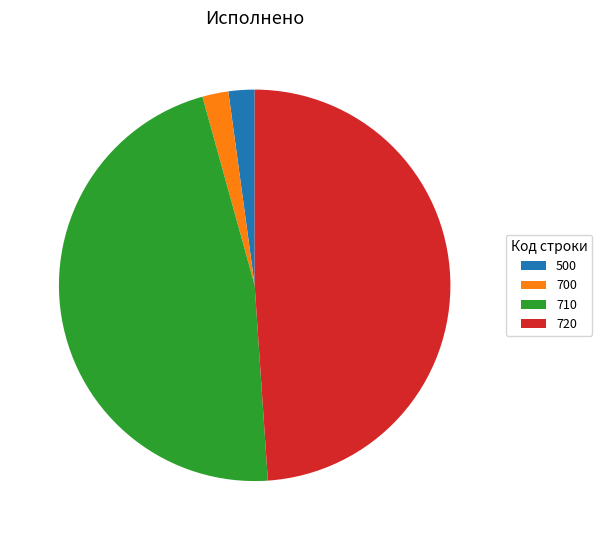

Combined, do 720 and 500 account for over 50%?

Yes